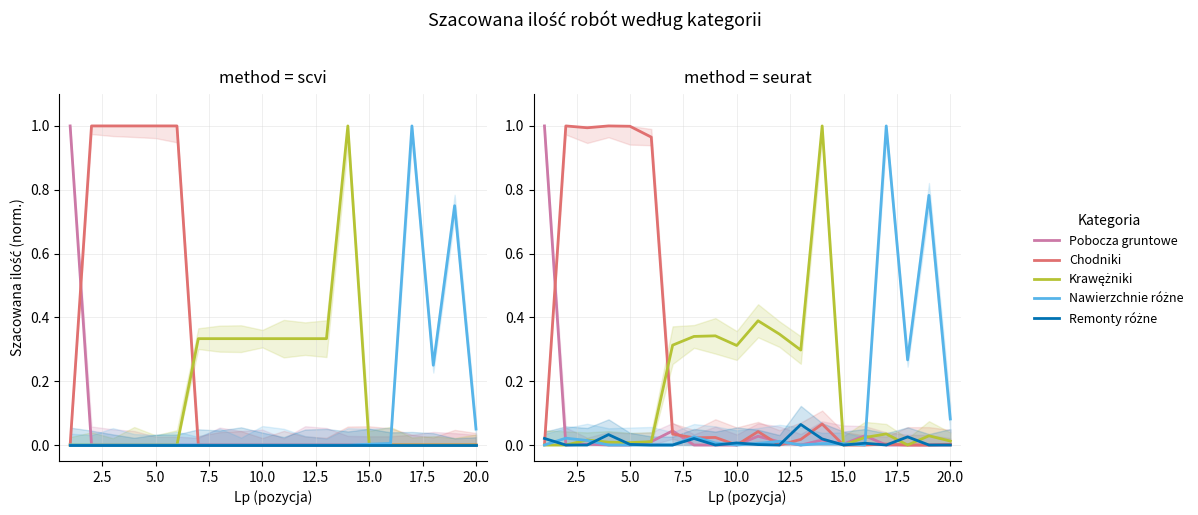

Which series has the largest total across all categories?

Chodniki